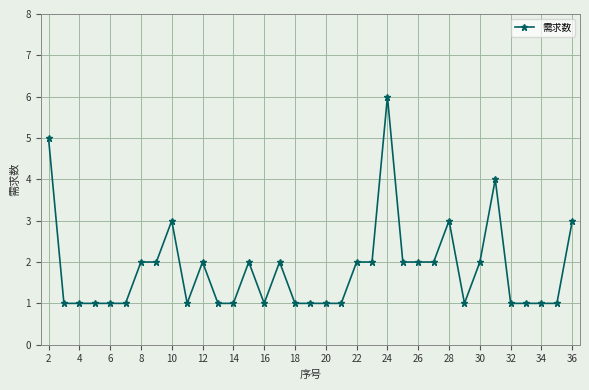

What is the smallest value displayed?

1